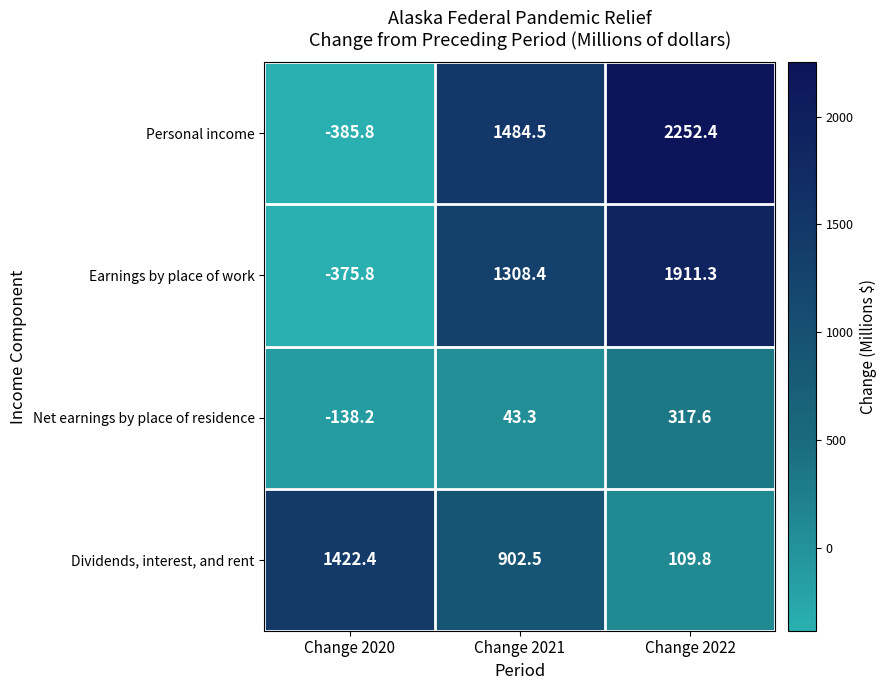

Which series has the largest total across all categories?

Personal income